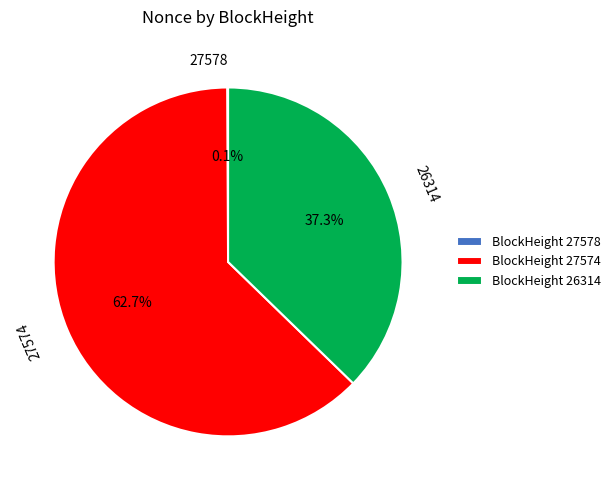

Does any single category account for the majority?

Yes